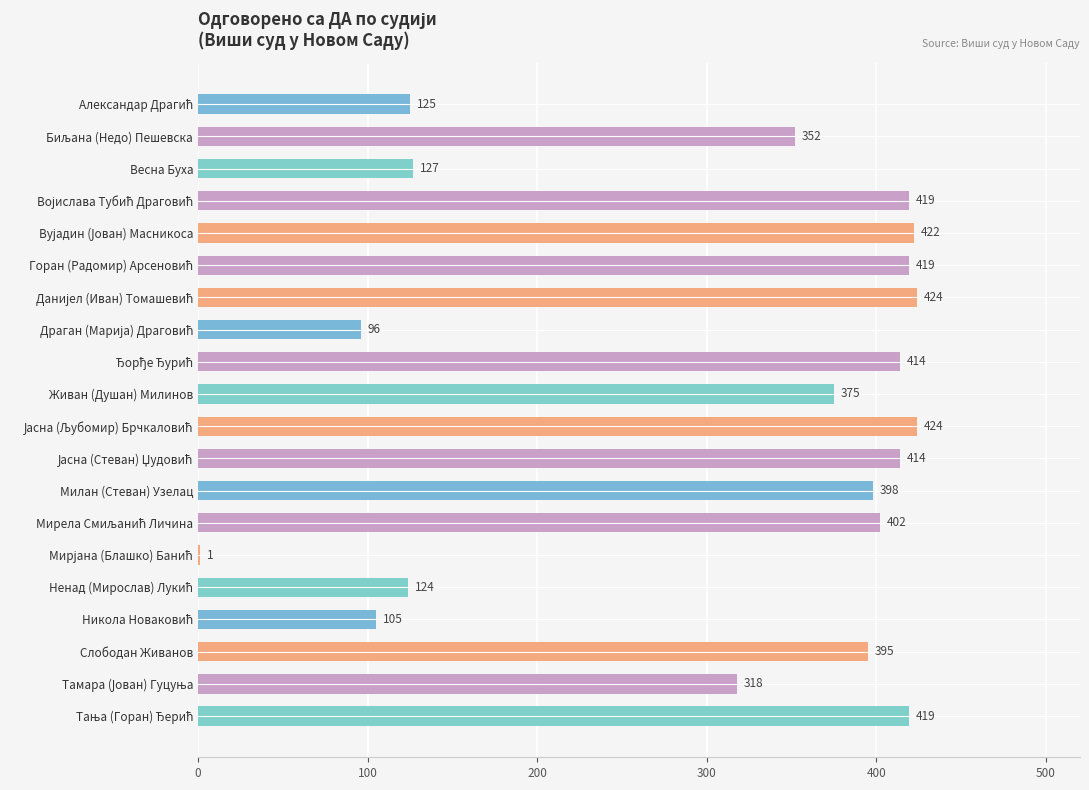

At which label is the value closest to 212?

Весна Буха